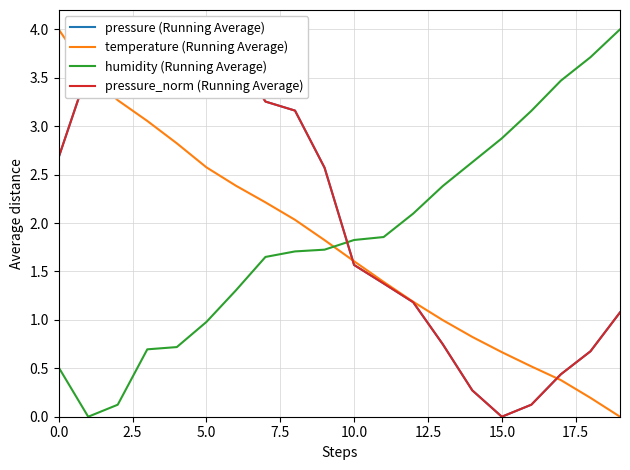

What is the label of the 3rd point from the right?

17